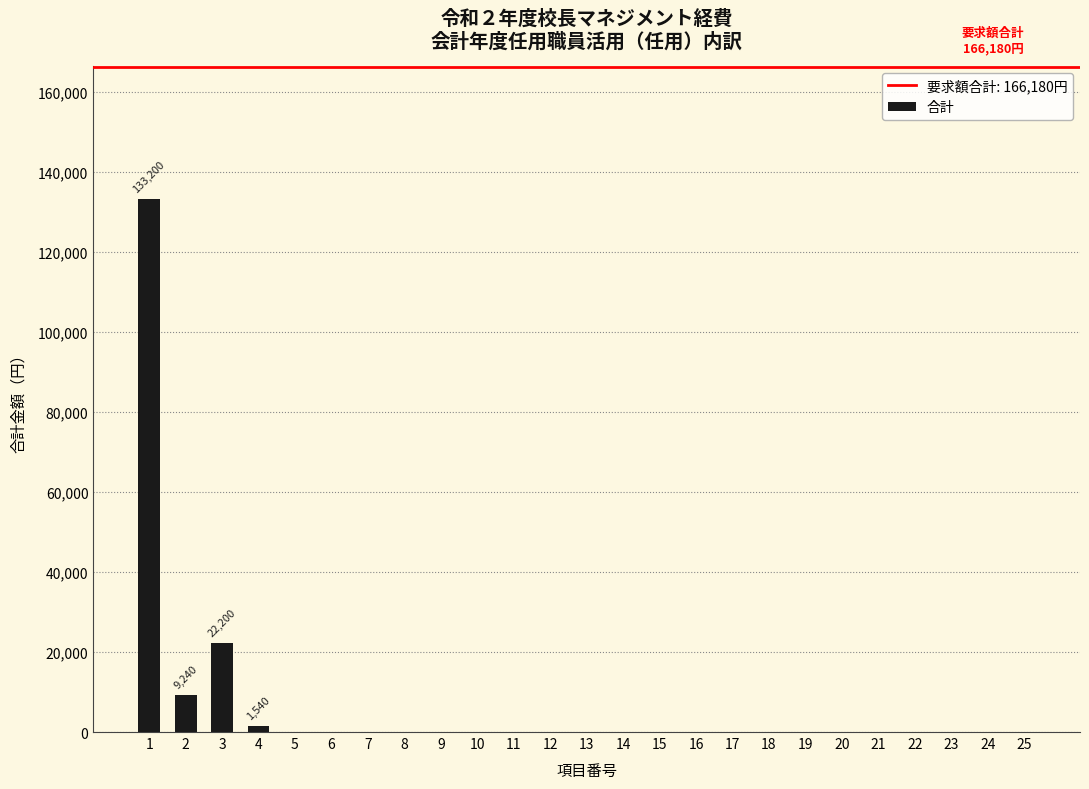

Reading left to right, transcribe all the data shown in this chart.

1=133200	2=9240	3=22200	4=1540	5=0	6=0	7=0	8=0	9=0	10=0	11=0	12=0	13=0	14=0	15=0	16=0	17=0	18=0	19=0	20=0	21=0	22=0	23=0	24=0	25=0